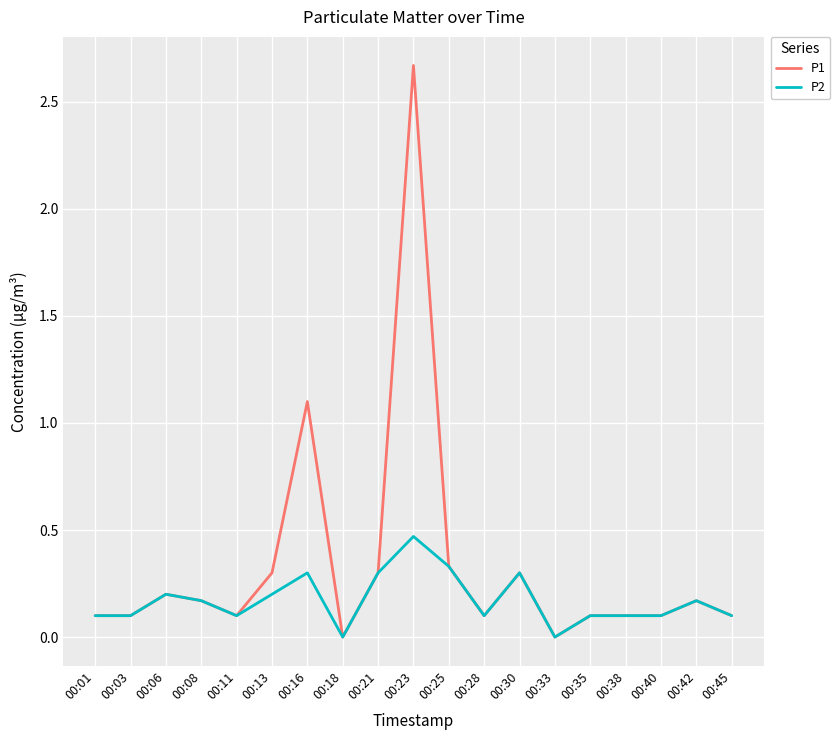

Which category has the highest value in the P1 series?

00:23